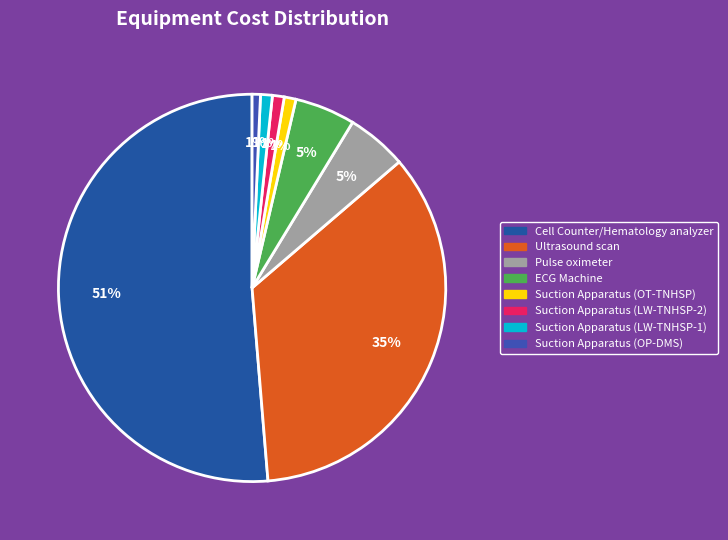

To the nearest percent, what percentage of the pie is Suction Apparatus (OP-DMS)?

1%